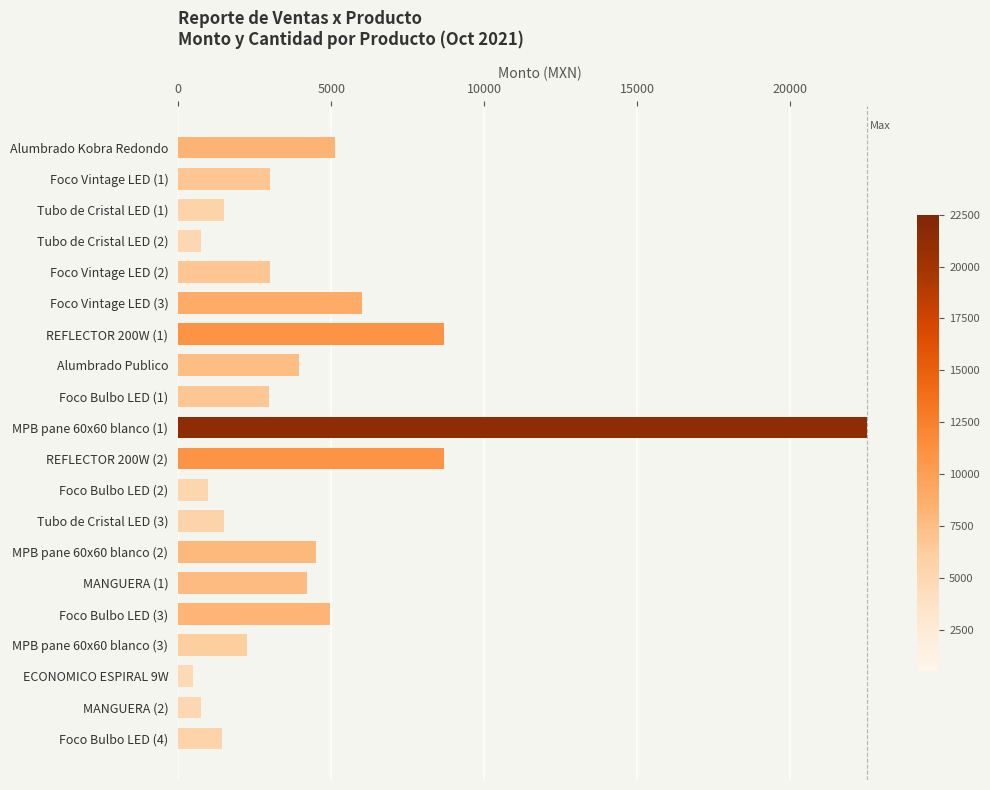

Between MPB pane 60x60 blanco (2) and Alumbrado Kobra Redondo, which is larger?

Alumbrado Kobra Redondo